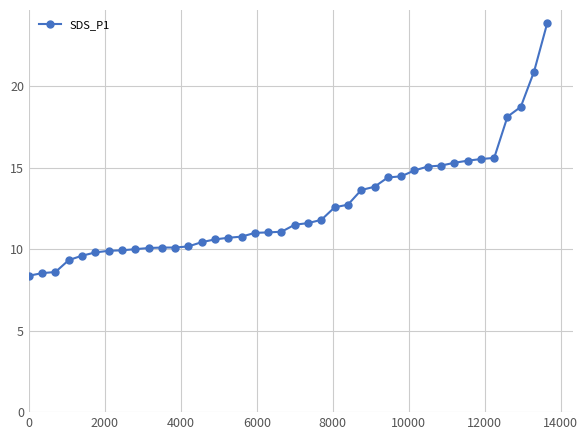

What is the difference between the maximum and minimum values?

15.5